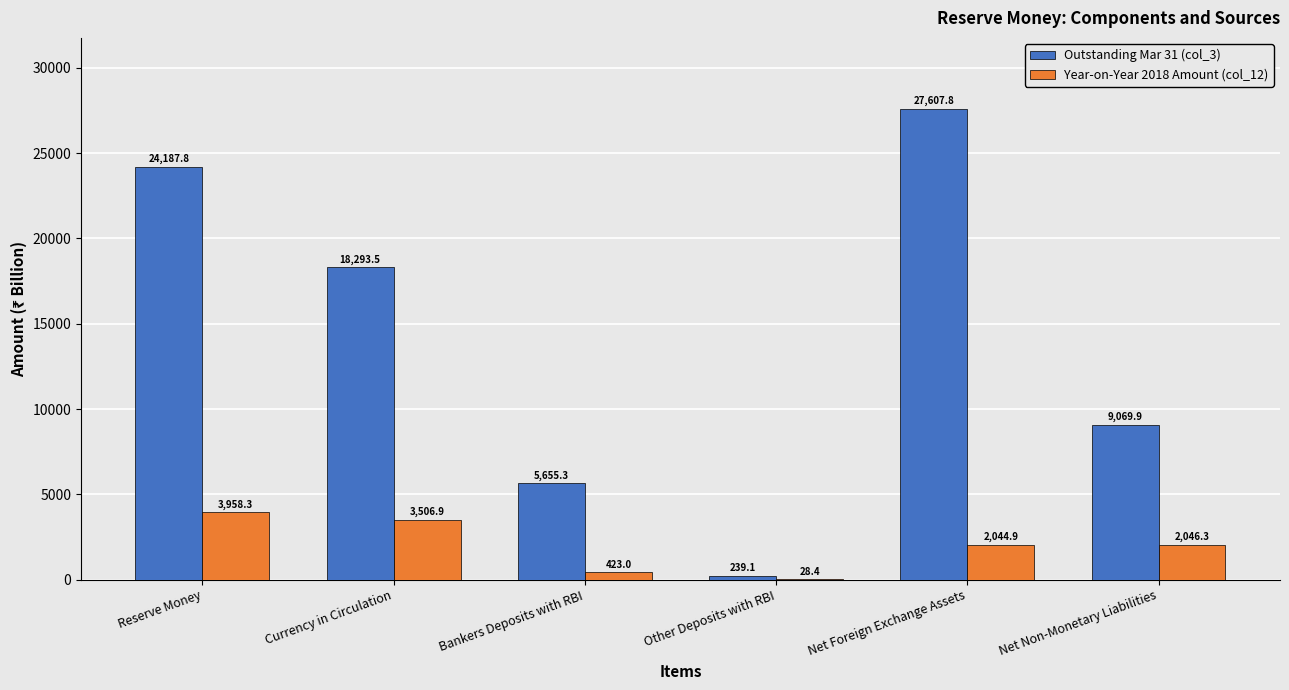

What is the total value across all series at Other Deposits with RBI?

267.5